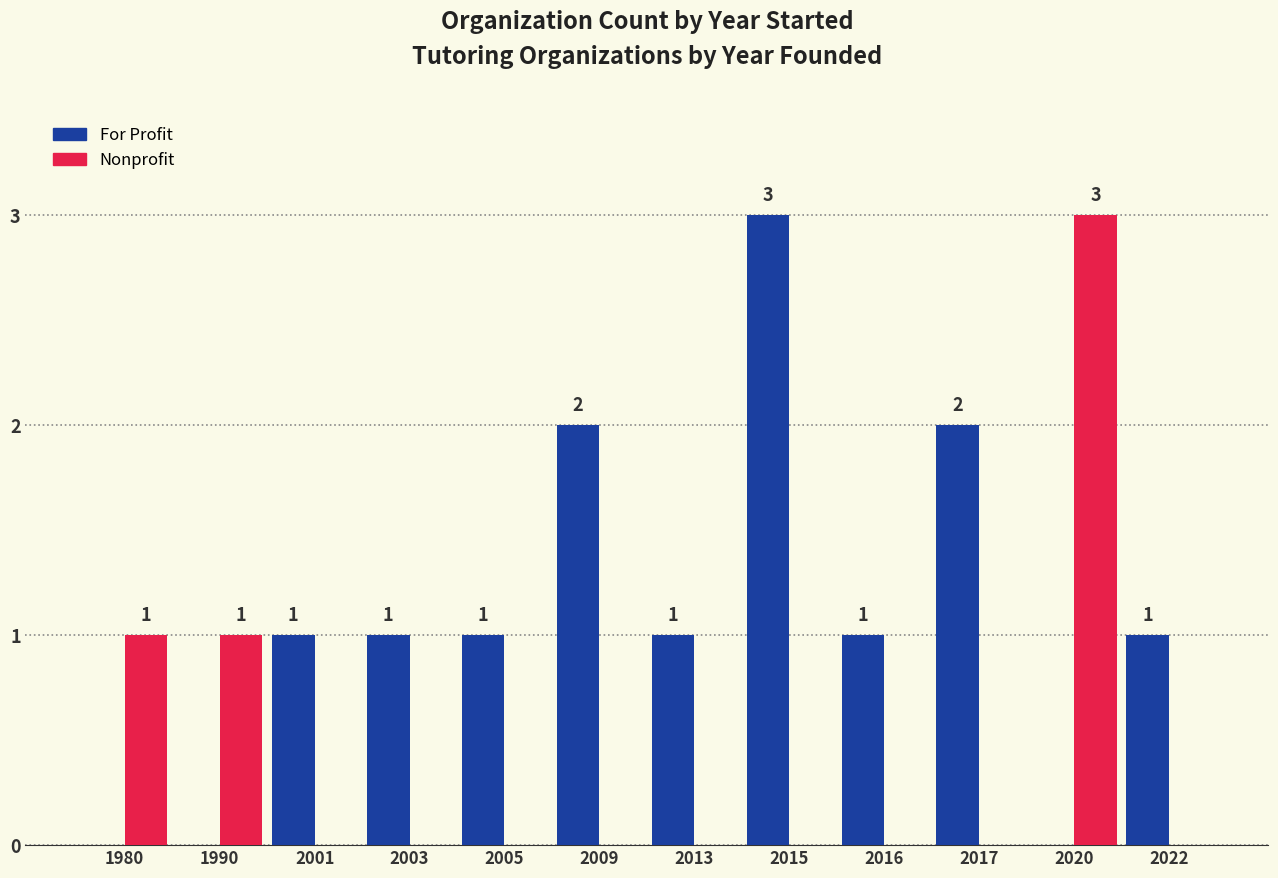

How many data points does each series have?

12